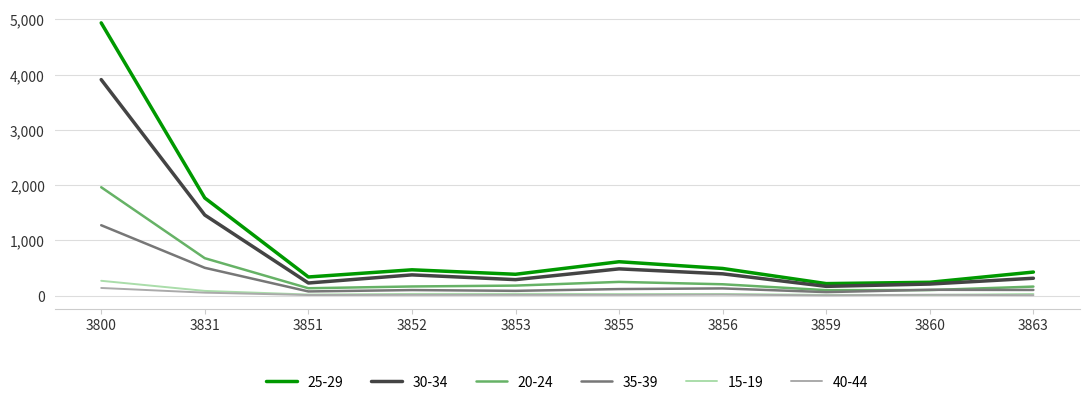

At which label does 30-34 first exceed 374?

3800